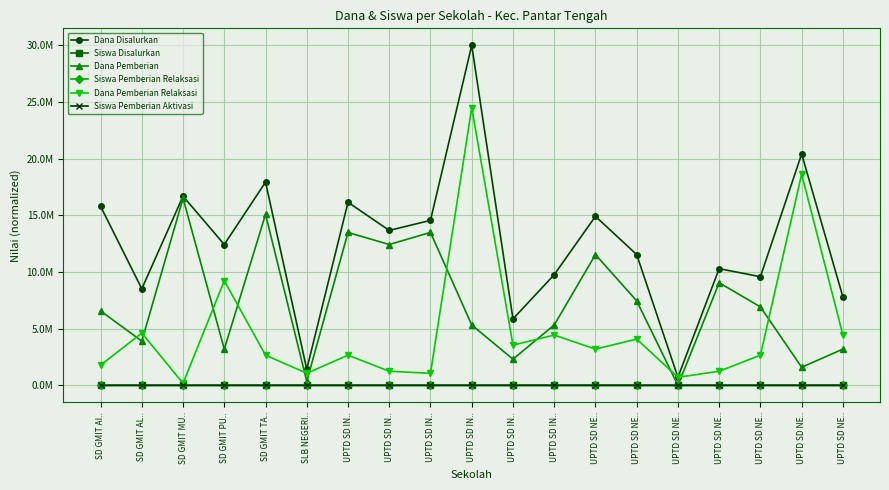

Between UPTD SD IN.. and UPTD SD NE.., which series saw the biggest shift?

Dana Disalurkan